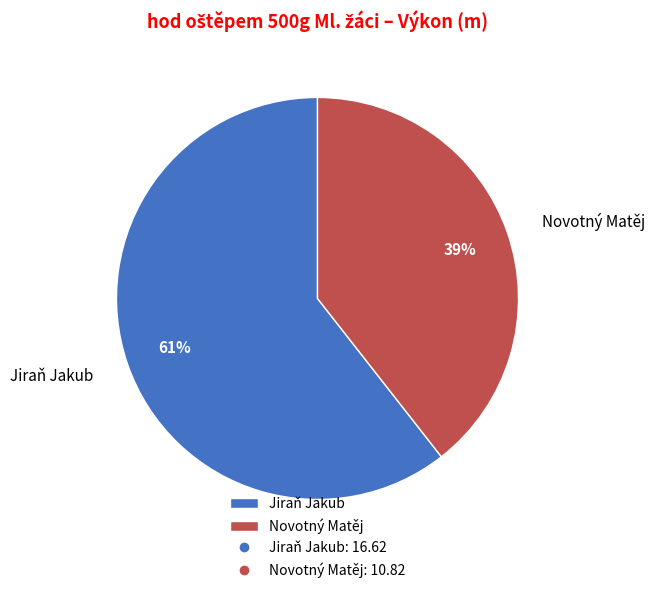

Which category has the smallest portion of the pie?

Novotný Matěj